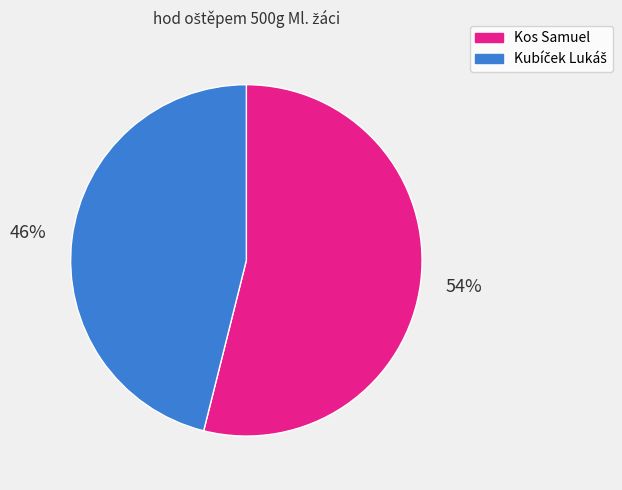

Which slice is the largest?

Kos Samuel